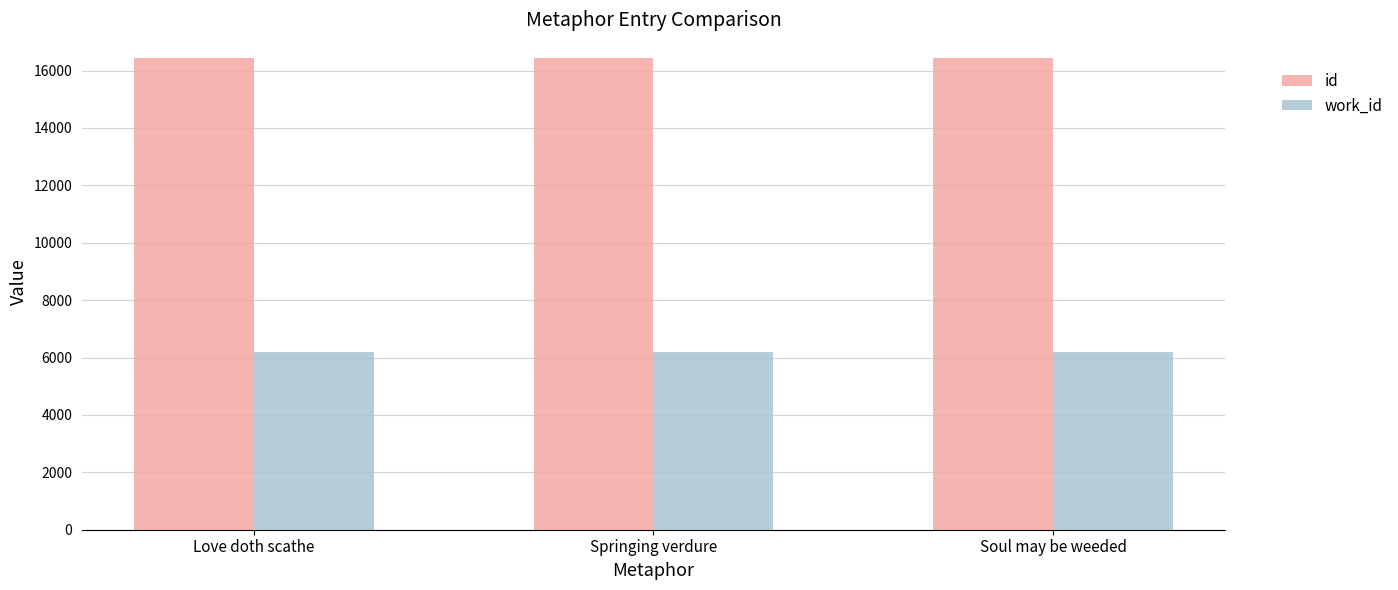

What is the value of the id bar at the 3rd from the left?

16439